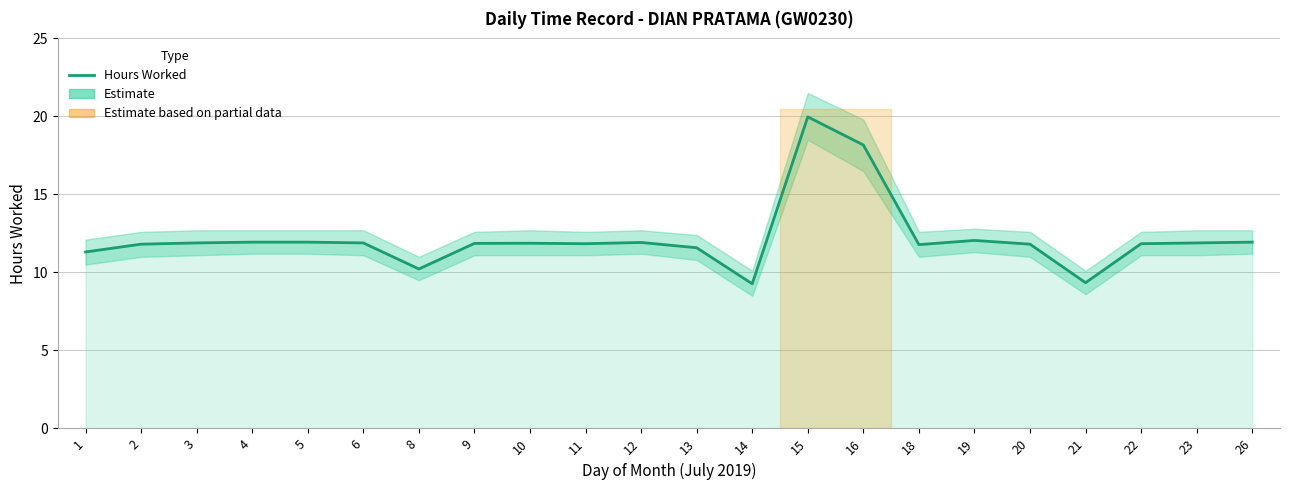

The chart shows a value of 3.5 at 10. True or false?

False